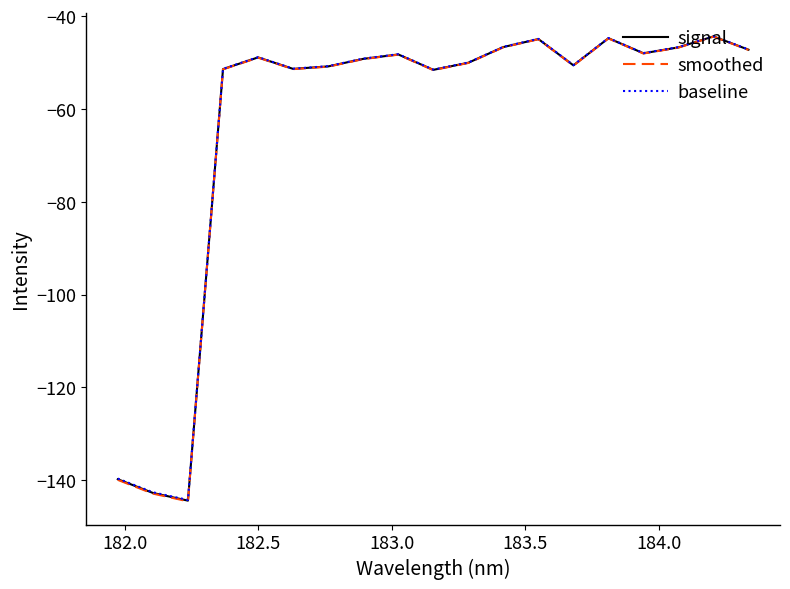

True or false: signal has more than 1 points higher than both neighbors.

True